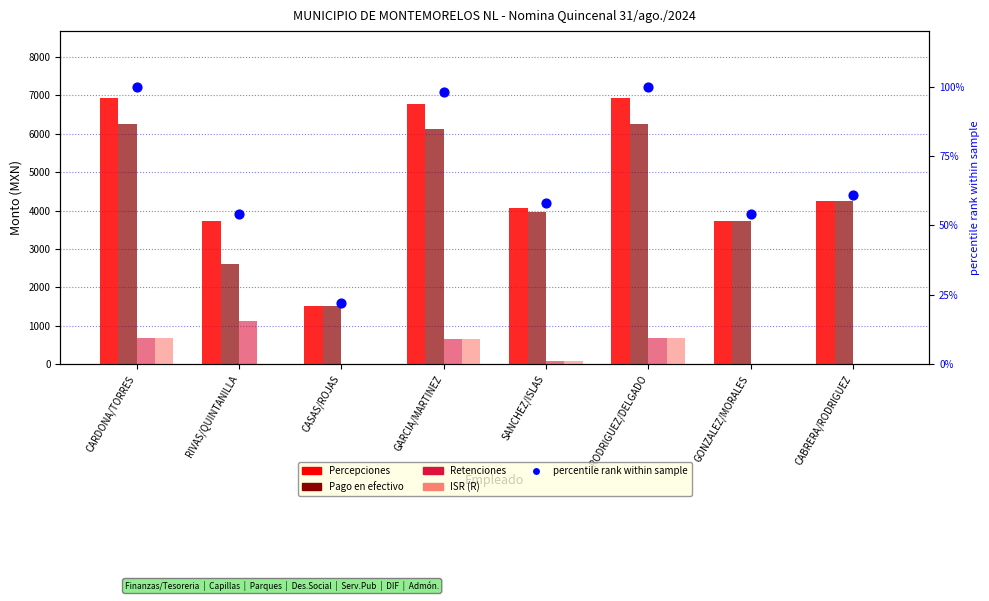

Which series reaches the maximum Y coordinate?

Percepciones